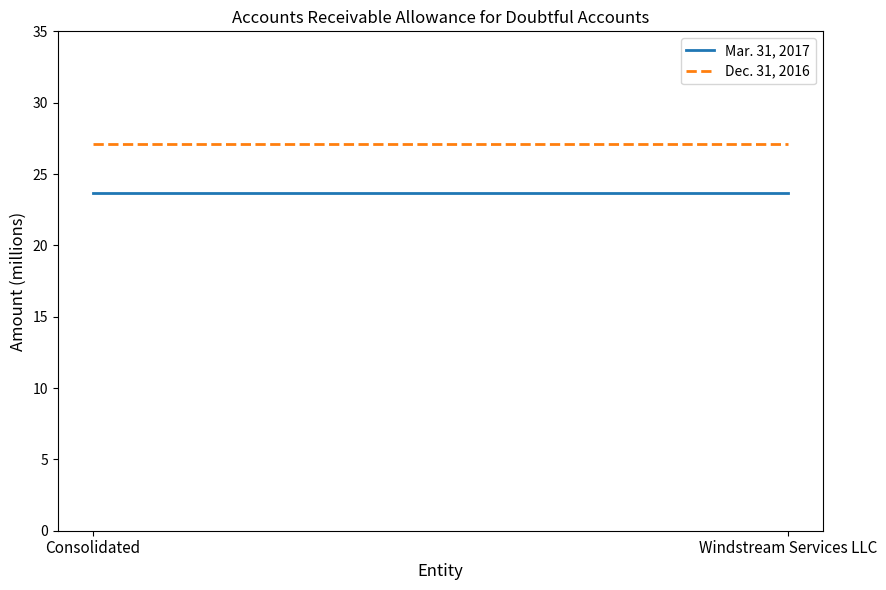

What value does the Dec. 31, 2016 series have at Windstream Services LLC?

27.1